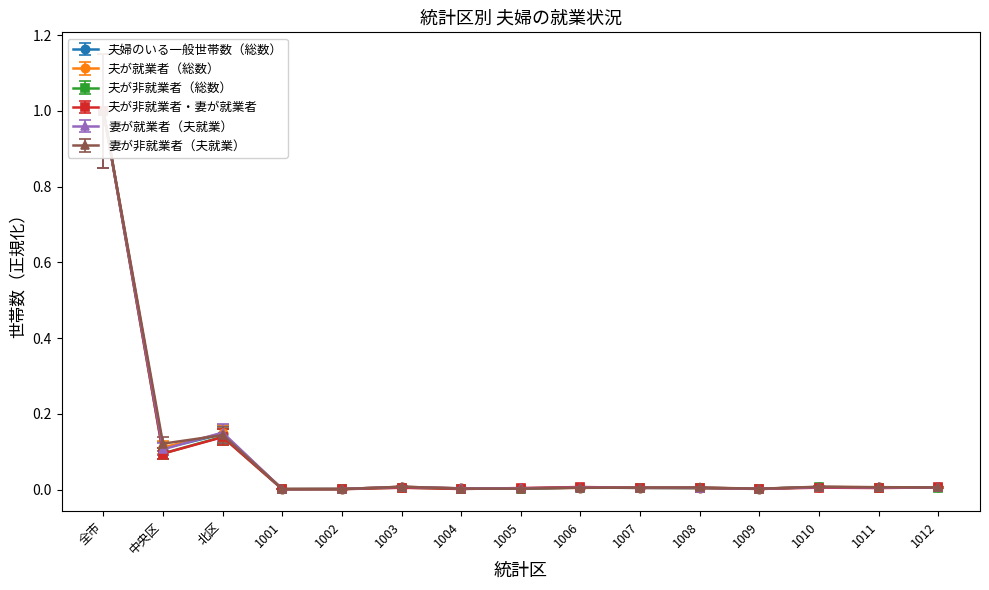

Does the chart display data point markers on the line(s)?

Yes